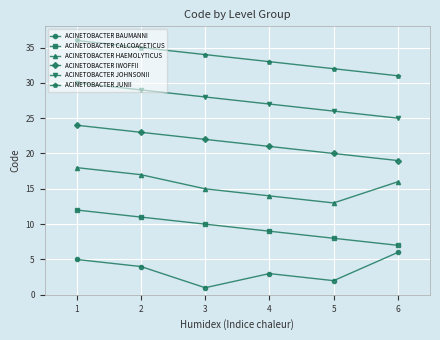

True or false: ACINETOBACTER JOHNSONII and ACINETOBACTER IWOFFII intersect in this chart.

False